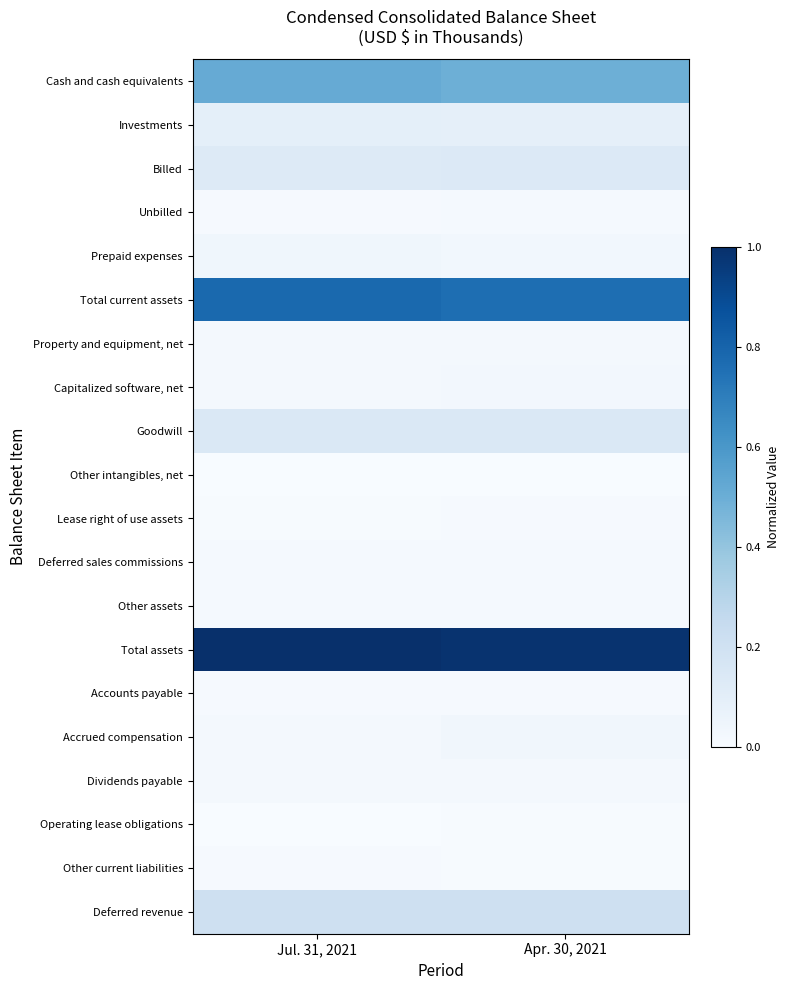

Between Apr. 30, 2021 and Jul. 31, 2021, which is larger?

Jul. 31, 2021